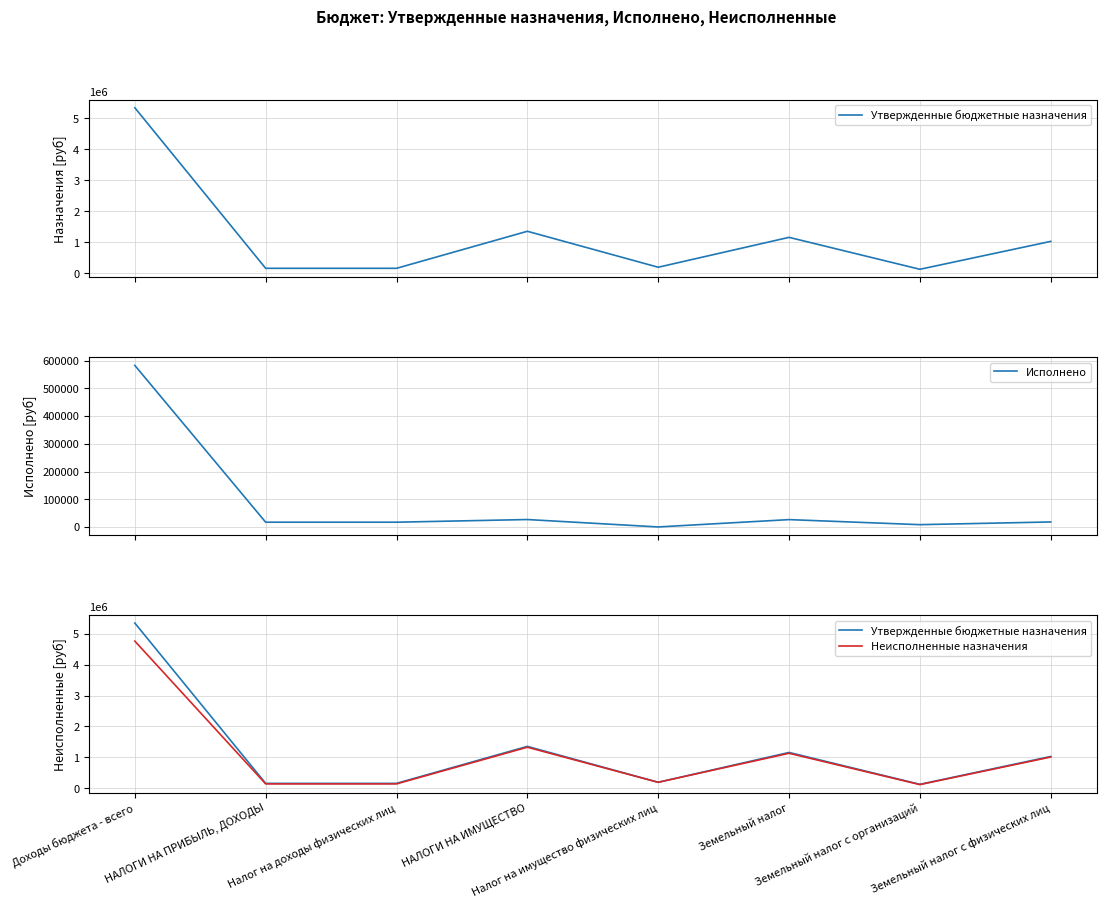

What value does the Исполнено series have at НАЛОГИ НА ИМУЩЕСТВО?

26967.9